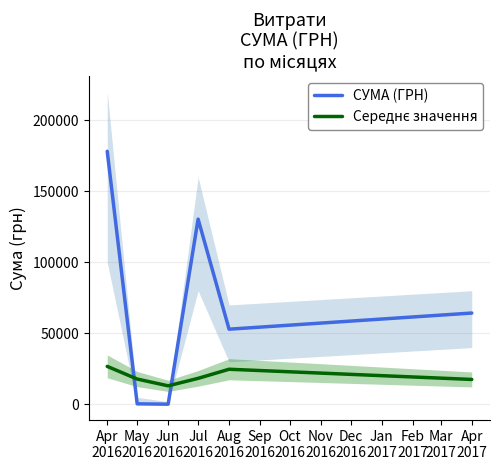

What is the value of the СУМА (ГРН) point at the 4th from the left?

130379.7